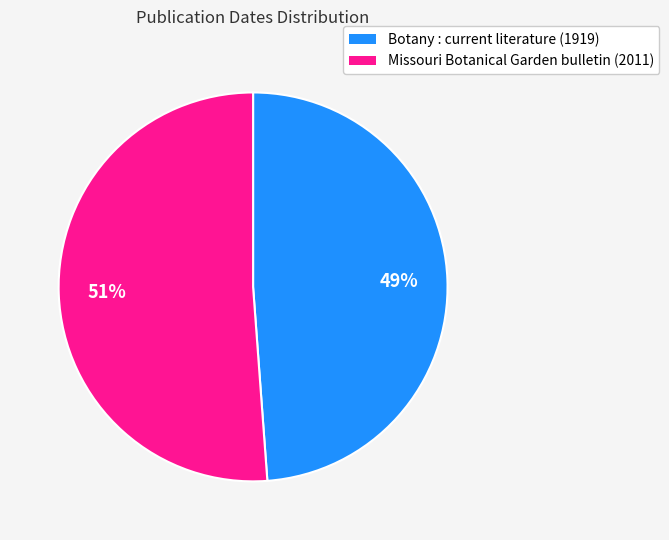

Rank the categories by value from highest to lowest.

Missouri Botanical Garden bulletin (2011), Botany : current literature (1919)